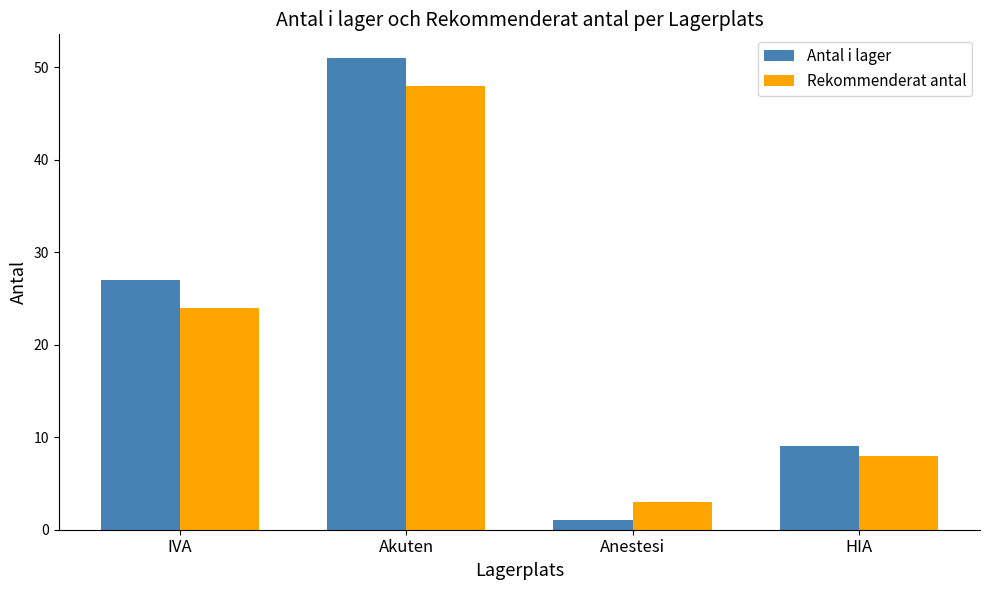

At which category does the chart reach its peak across all series?

Akuten